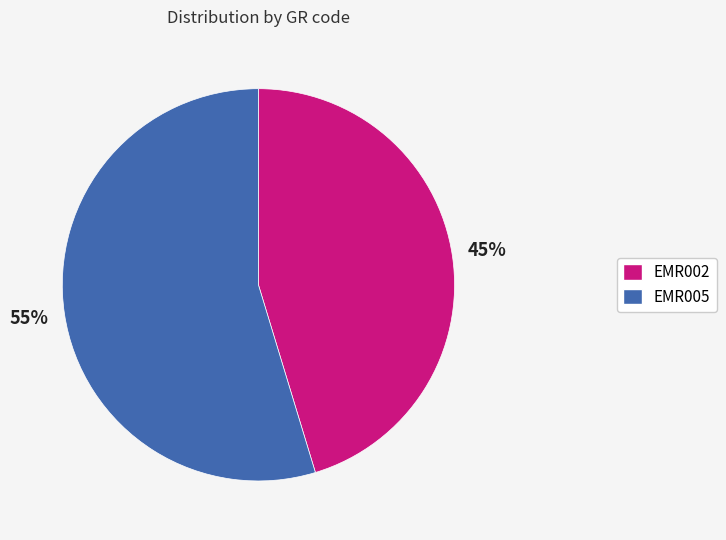

Does EMR005 represent more than half of the total?

Yes